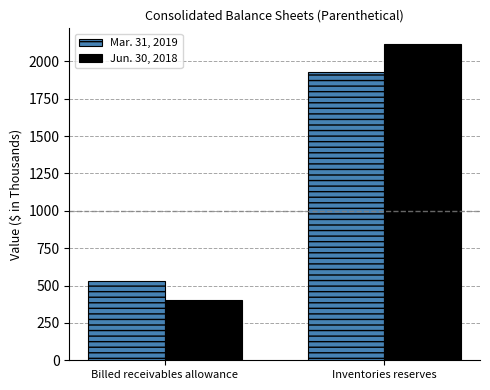

What is the label of the 2nd bar from the left?

Inventories reserves